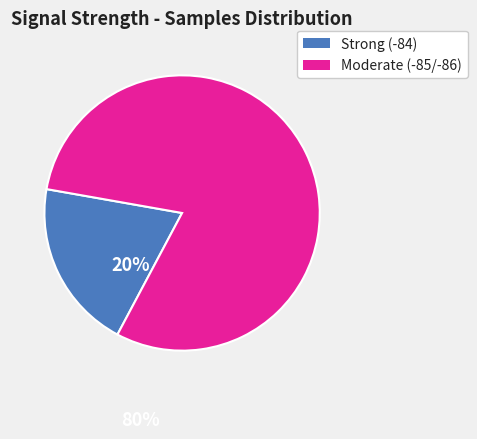

How many slices are in this pie chart?

2